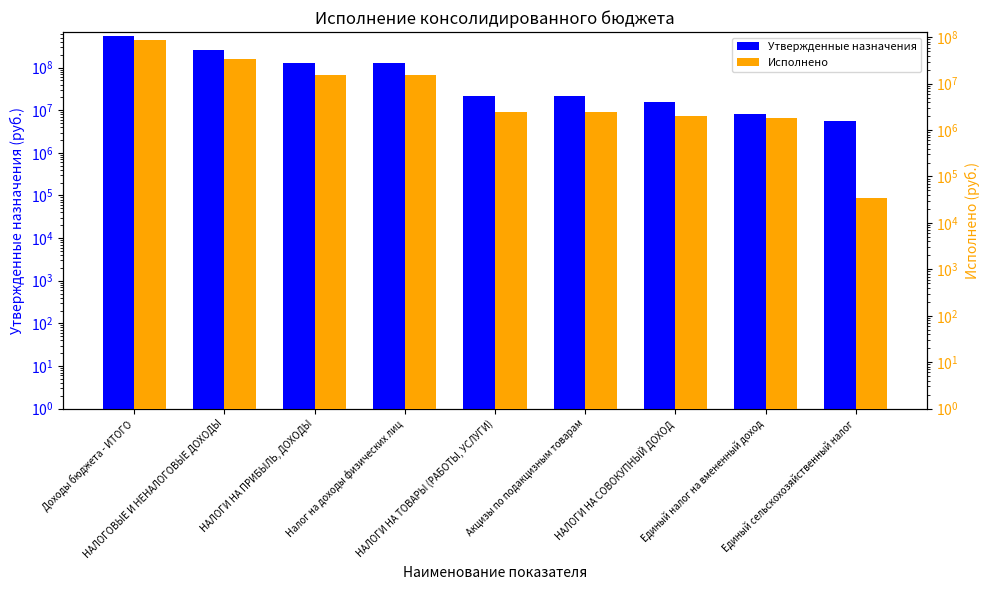

Reading left to right, transcribe all the data shown in this chart.

Утвержденные назначения: 543212902.5	254658000.0	125927000.0	125927000.0	22092000.0	22092000.0	15774000.0	8090000.0	5713000.0
Исполнено: 87285141.7	33613880.6	15746897.9	15746897.9	2392331.0	2392331.0	2038681.4	1807775.5	33982.4